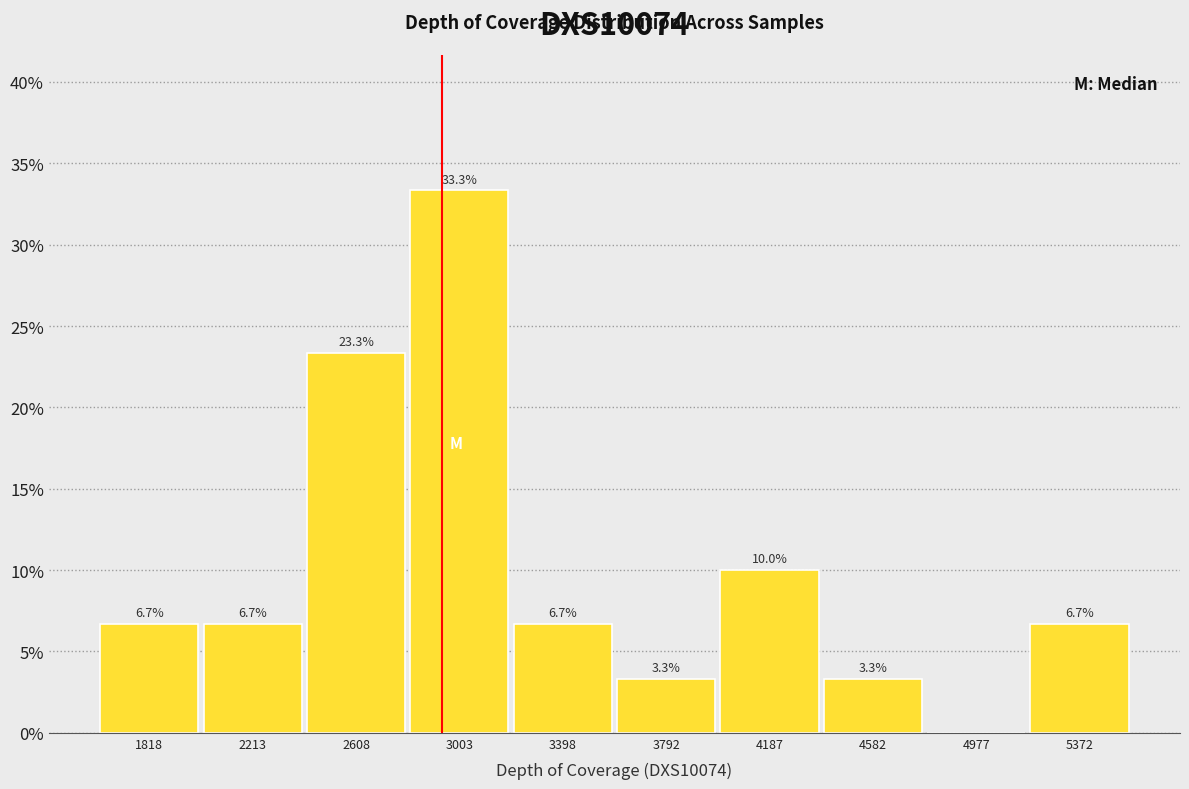

Which range on the x-axis has the tallest bar?

2800 to 3200